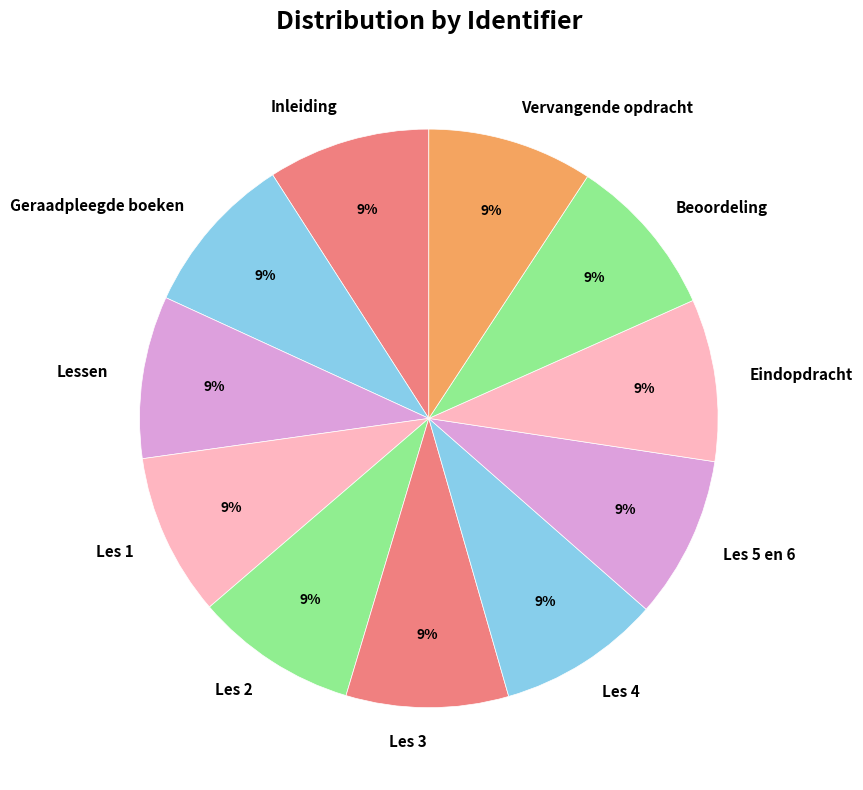

Do Beoordeling and Geraadpleegde boeken together represent more than half of the pie?

No